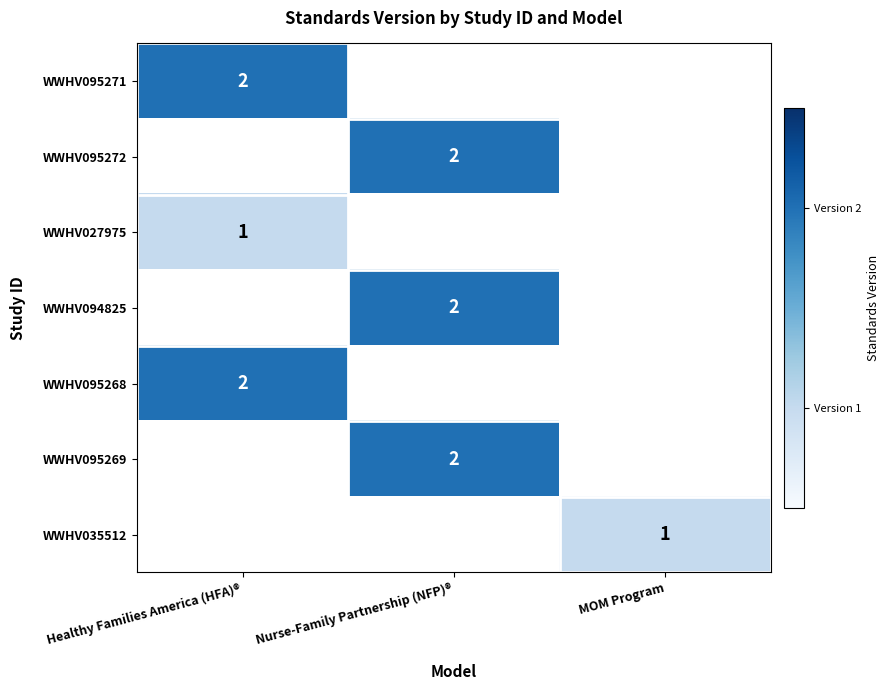

The WWHV035512 series shows 0 at MOM Program. True or false?

False